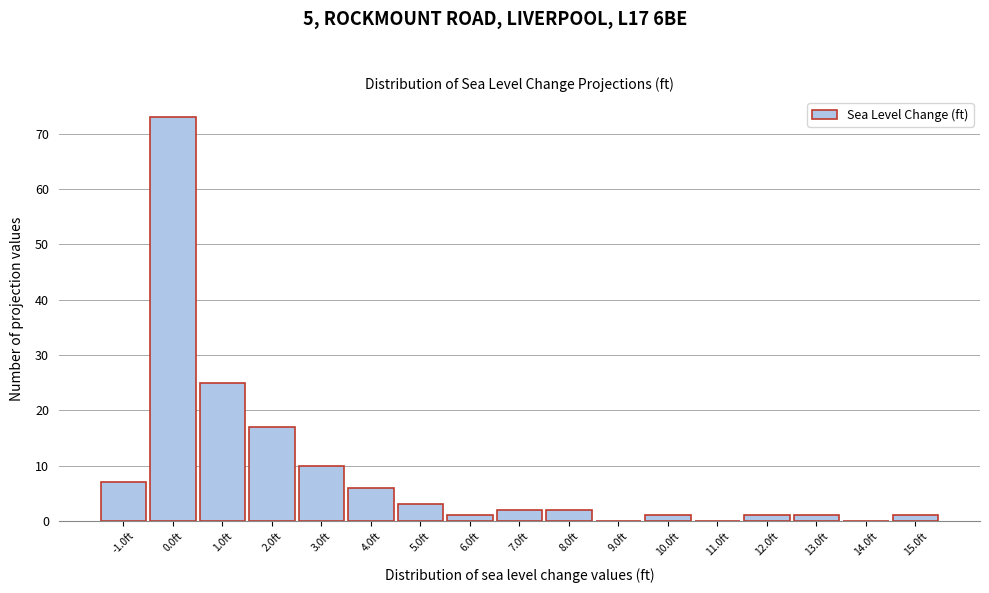

What is the height of the bar covering 0.5 to 1.5 on the x-axis? The values are not printed on the chart, so give them approximately, as read against the axis.

25